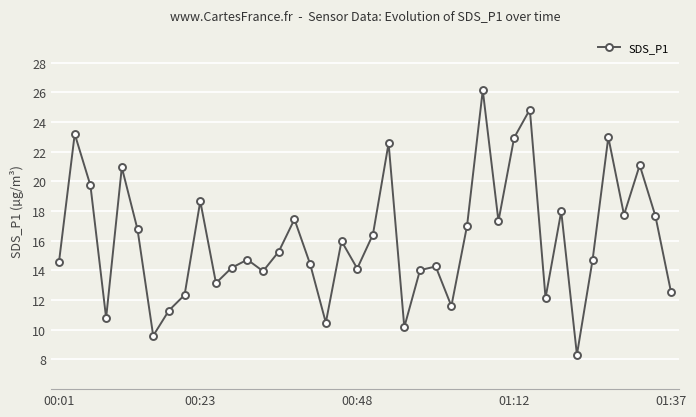

What is the difference between the maximum and minimum values?

17.8